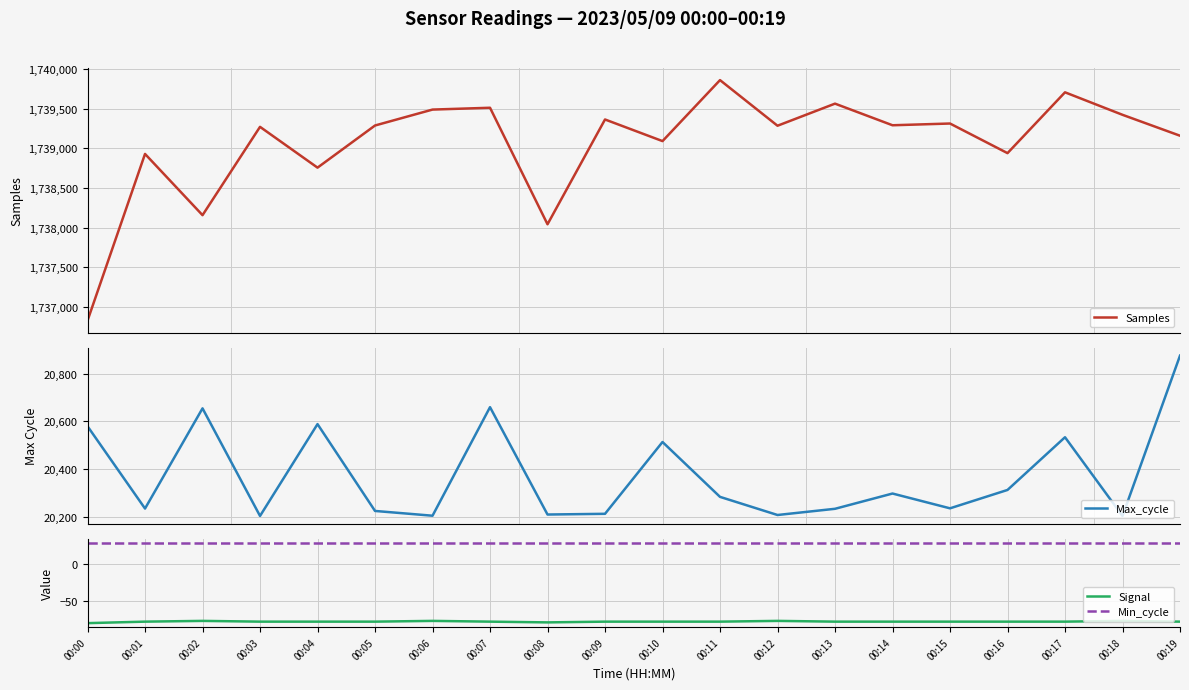

Is this an area chart (filled region under the line)?

No